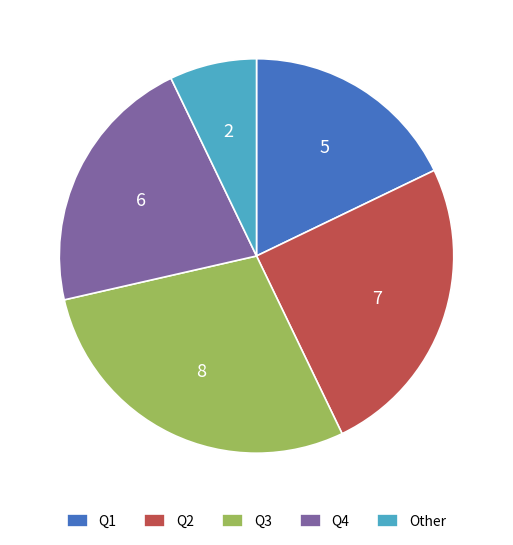

Rank the categories by value from highest to lowest.

Q3, Q2, Q4, Q1, Other